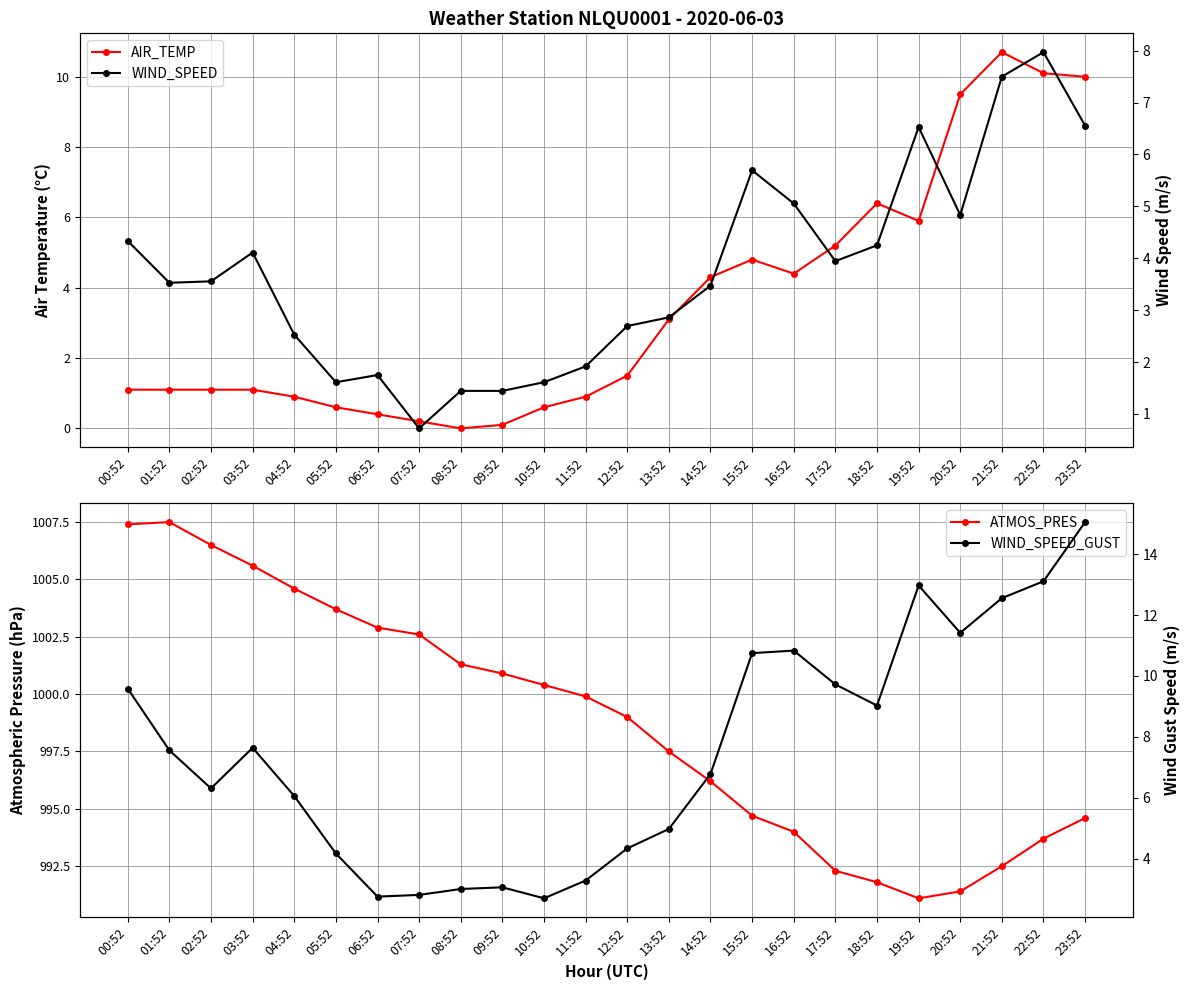

What is the total value across all series at 16:52?

1014.3